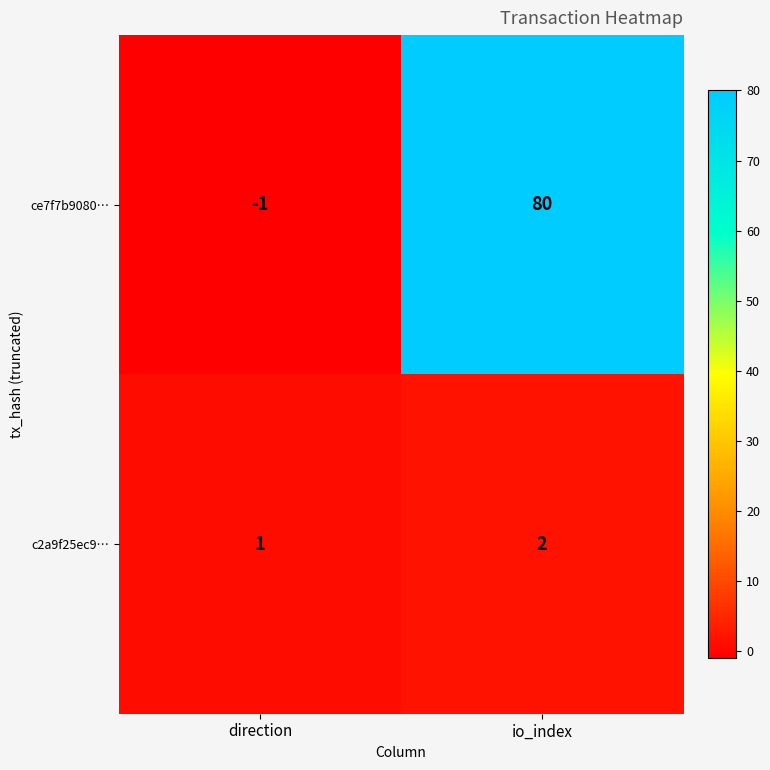

At which category is the sum across all series the highest?

io_index